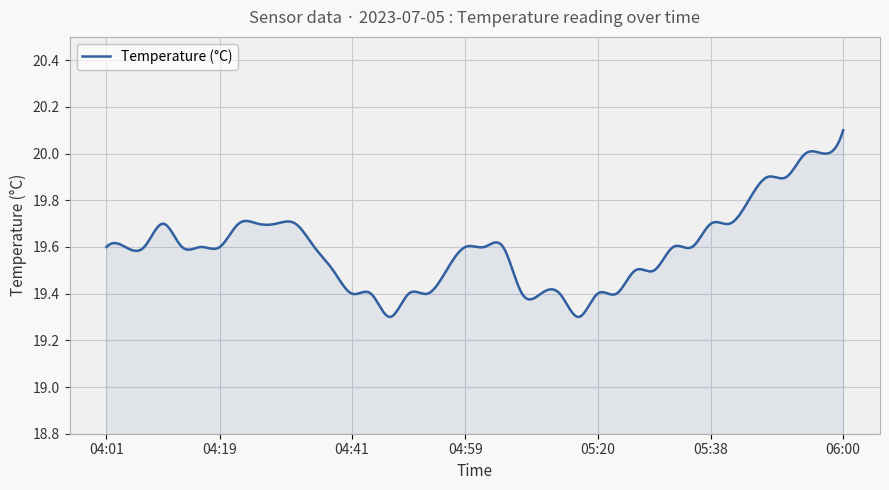

Reading right to left, transcribe all the data shown in this chart.

06:00=20.1	05:57=20.0	05:54=20.0	05:51=19.9	05:47=19.9	05:44=19.8	05:41=19.7	05:38=19.7	05:35=19.6	05:32=19.6	05:29=19.5	05:26=19.5	05:23=19.4	05:20=19.4	05:17=19.3	05:14=19.4	05:11=19.4	05:08=19.4	05:05=19.6	05:02=19.6	04:59=19.6	04:56=19.5	04:53=19.4	04:50=19.4	04:47=19.3	04:44=19.4	04:41=19.4	04:38=19.5	04:35=19.6	04:32=19.7	04:29=19.7	04:26=19.7	04:22=19.7	04:19=19.6	04:16=19.6	04:13=19.6	04:10=19.7	04:07=19.6	04:04=19.6	04:01=19.6